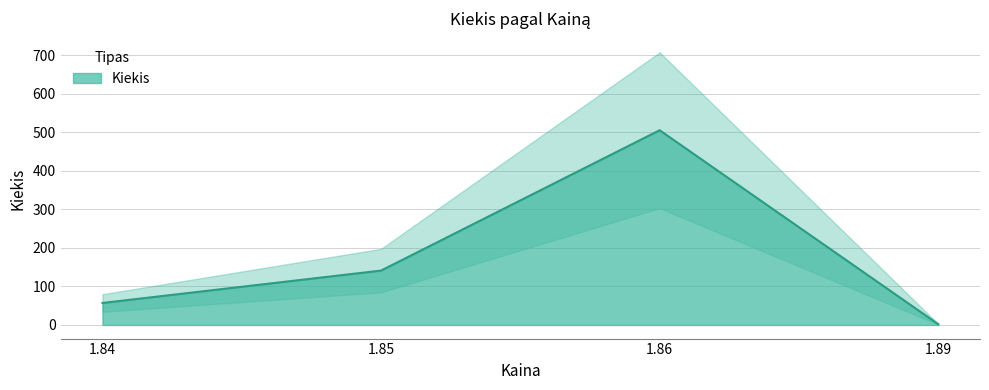

What is the highest value of the Kiekis series?

505